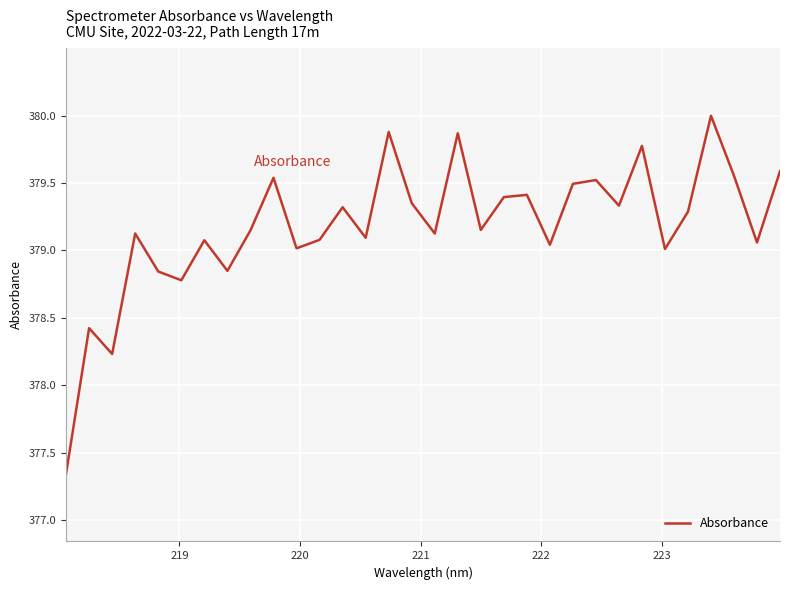

What is the difference between the maximum and minimum values?

2.7